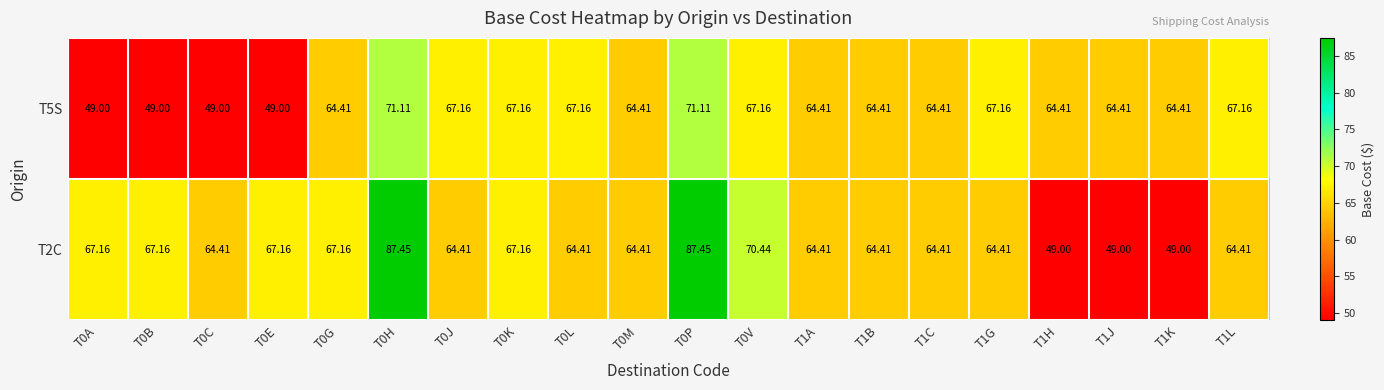

Reading right to left, list all the values displayed in this chart.

T5S: T1L=67.2	T1K=64.4	T1J=64.4	T1H=64.4	T1G=67.2	T1C=64.4	T1B=64.4	T1A=64.4	T0V=67.2	T0P=71.1	T0M=64.4	T0L=67.2	T0K=67.2	T0J=67.2	T0H=71.1	T0G=64.4	T0E=49.0	T0C=49.0	T0B=49.0	T0A=49.0
T2C: T1L=64.4	T1K=49.0	T1J=49.0	T1H=49.0	T1G=64.4	T1C=64.4	T1B=64.4	T1A=64.4	T0V=70.4	T0P=87.5	T0M=64.4	T0L=64.4	T0K=67.2	T0J=64.4	T0H=87.5	T0G=67.2	T0E=67.2	T0C=64.4	T0B=67.2	T0A=67.2